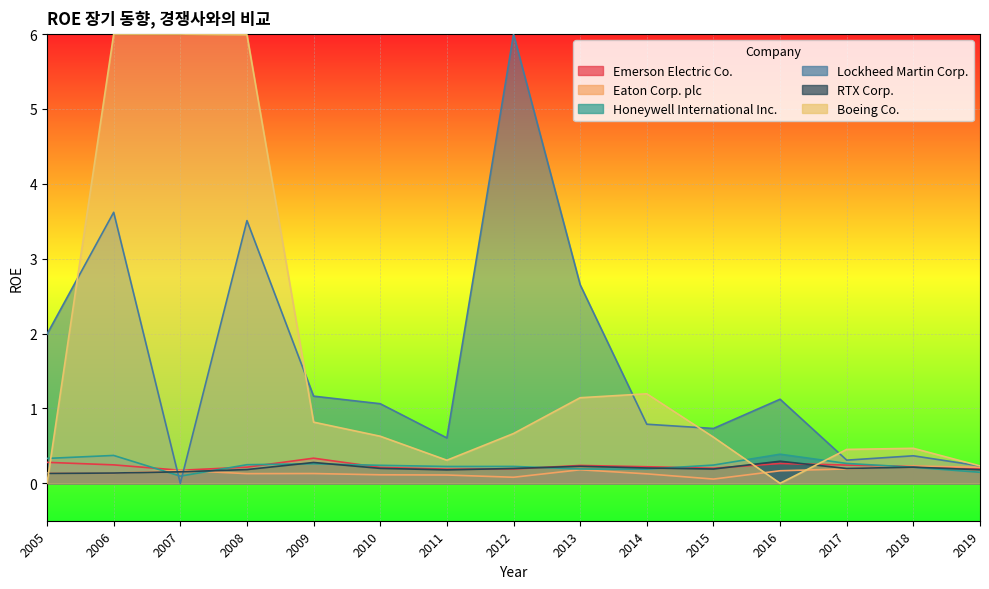

True or false: RTX Corp. has a value of 0.2 at 2011.

True